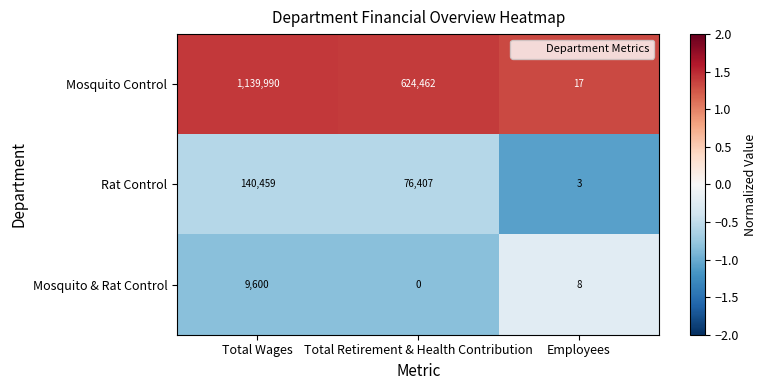

Reading left to right, list all the values displayed in this chart.

Mosquito Control: Total Wages=1139990	Total Retirement & Health Contribution=624462	Employees=17
Rat Control: Total Wages=140459	Total Retirement & Health Contribution=76407	Employees=3
Mosquito & Rat Control: Total Wages=9600	Total Retirement & Health Contribution=0	Employees=8